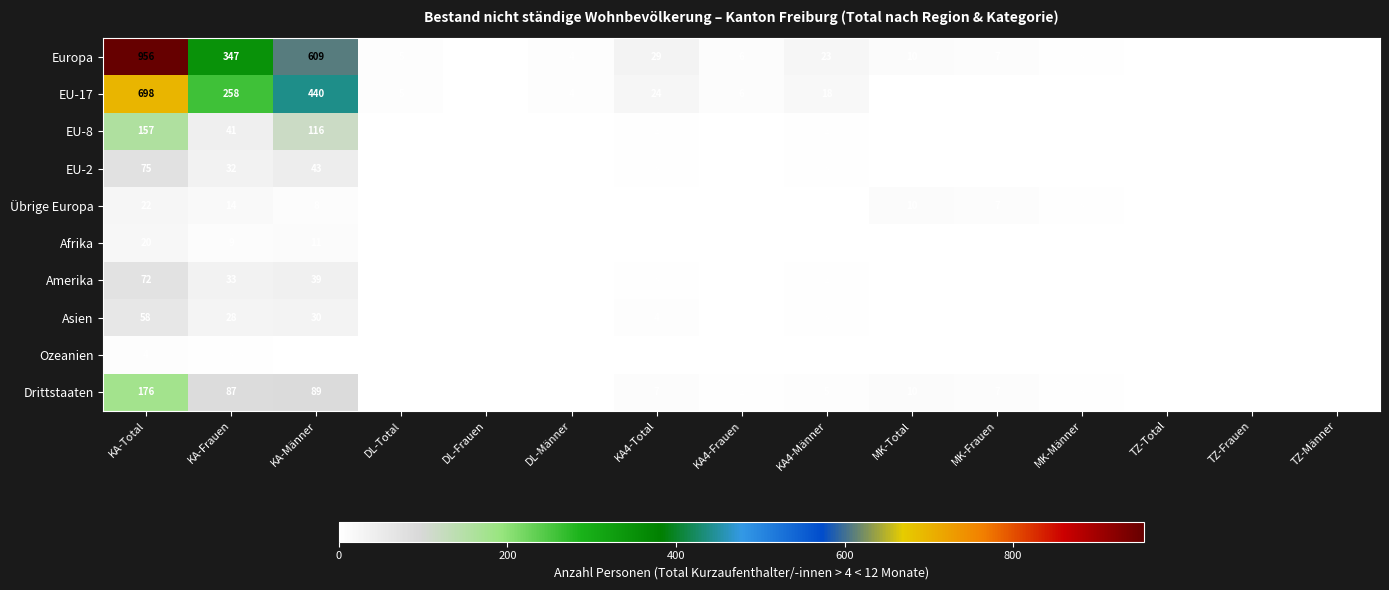

At which category is the sum across all series the highest?

KA-Total